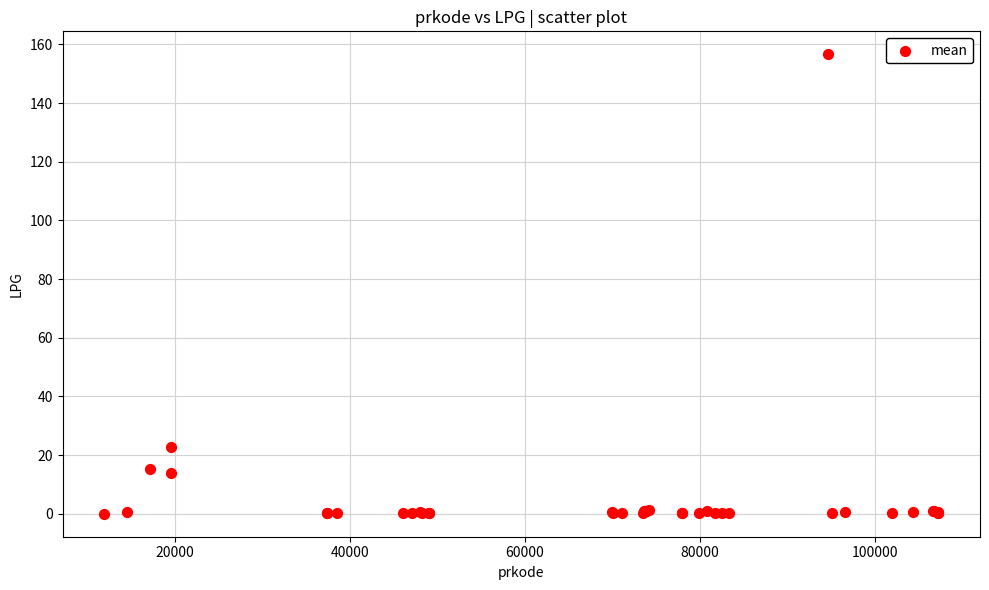

What Y value in the scatter plot is closest to 78?

22.7